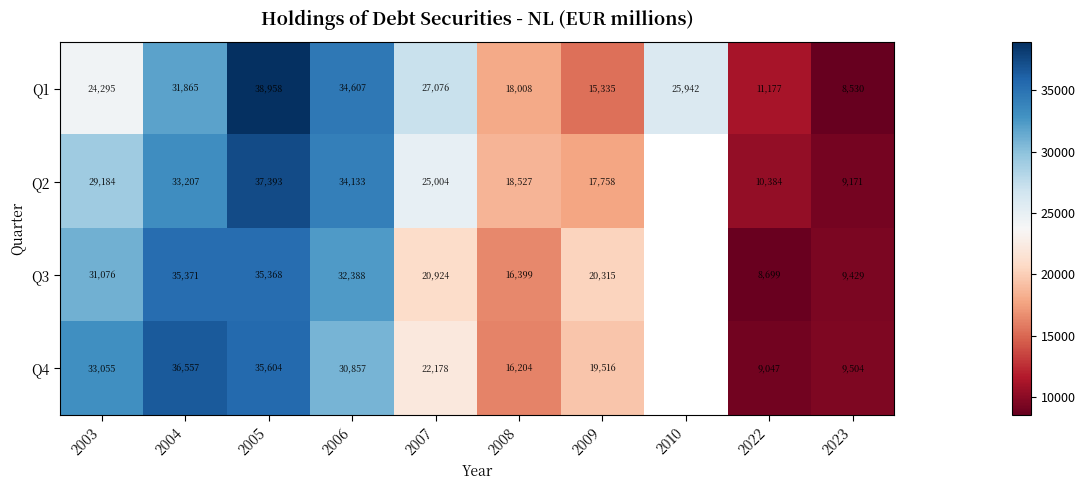

What is the minimum value shown in the chart?

8530.0